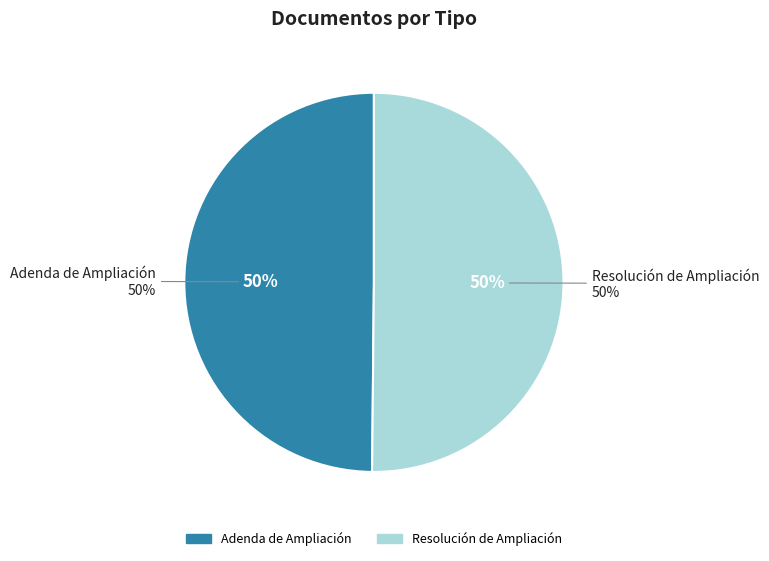

How many slices are in this pie chart?

2